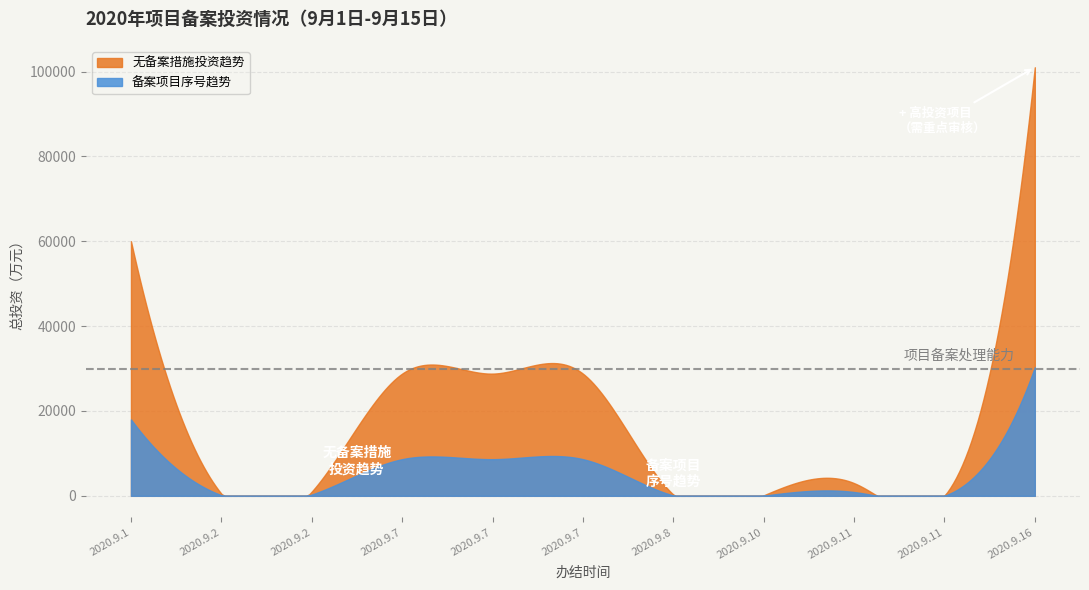

True or false: 序号 and 总投资（万元） cross at least once.

False